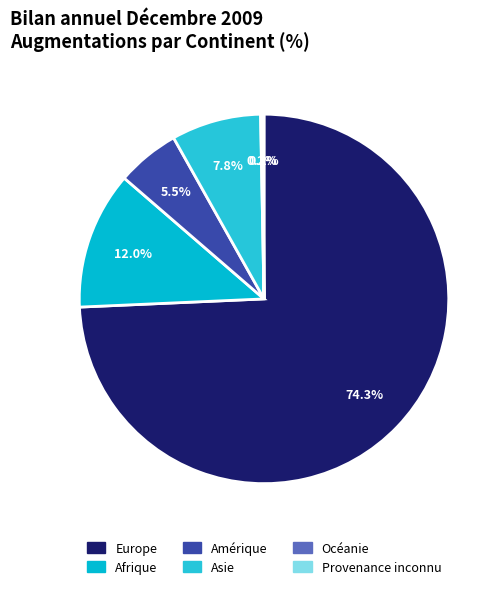

The Océanie slice represents 1% of the pie. True or false?

False